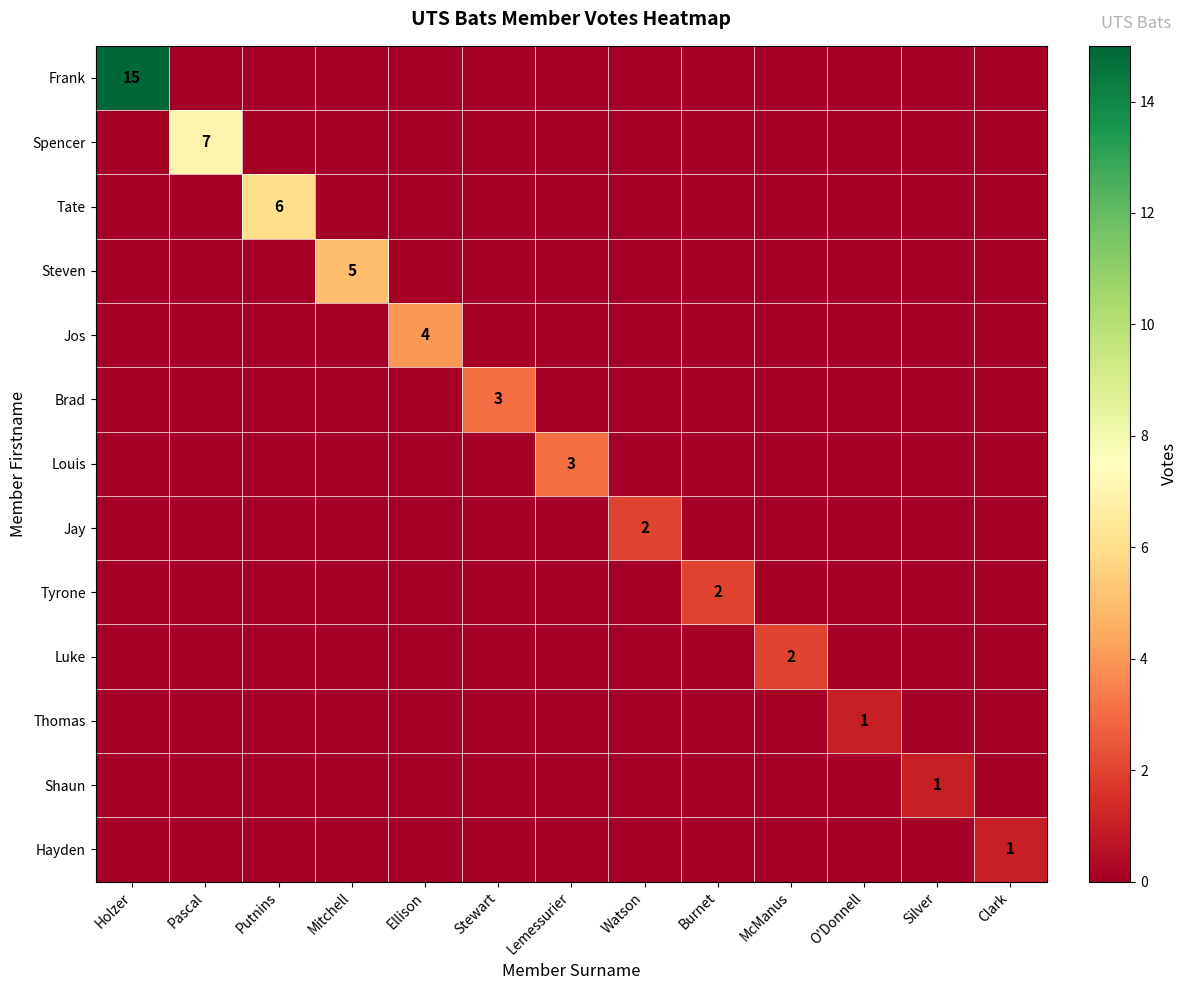

How many values in the Shaun series exceed 0?

1